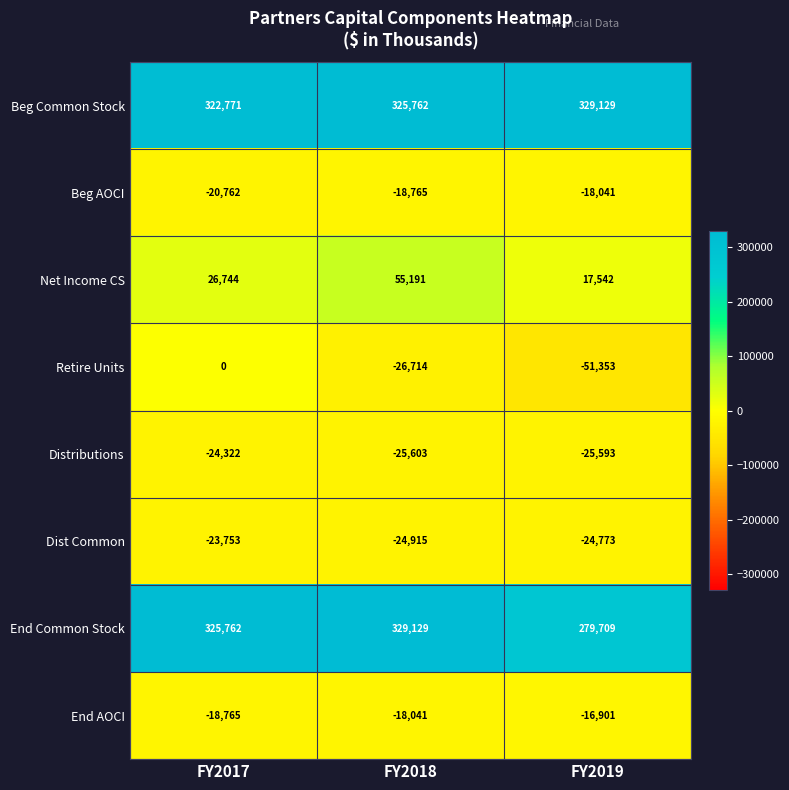

What is the difference between the maximum and minimum values in the Dist Common series?

1162